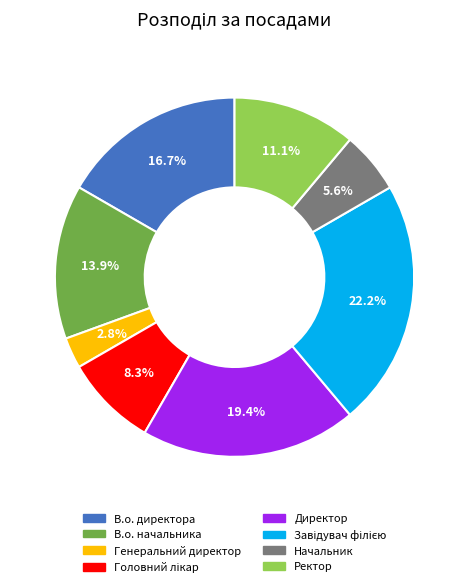

What is the ratio of the value at Ректор to the value at Генеральний директор?

4.0